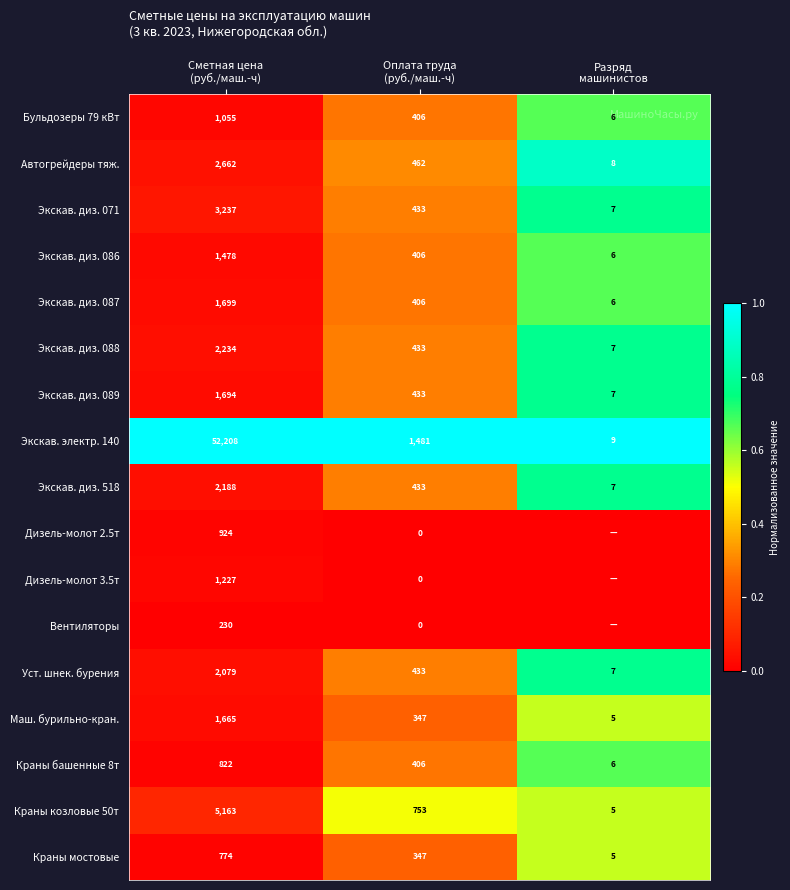

How many distinct data groups are displayed?

17